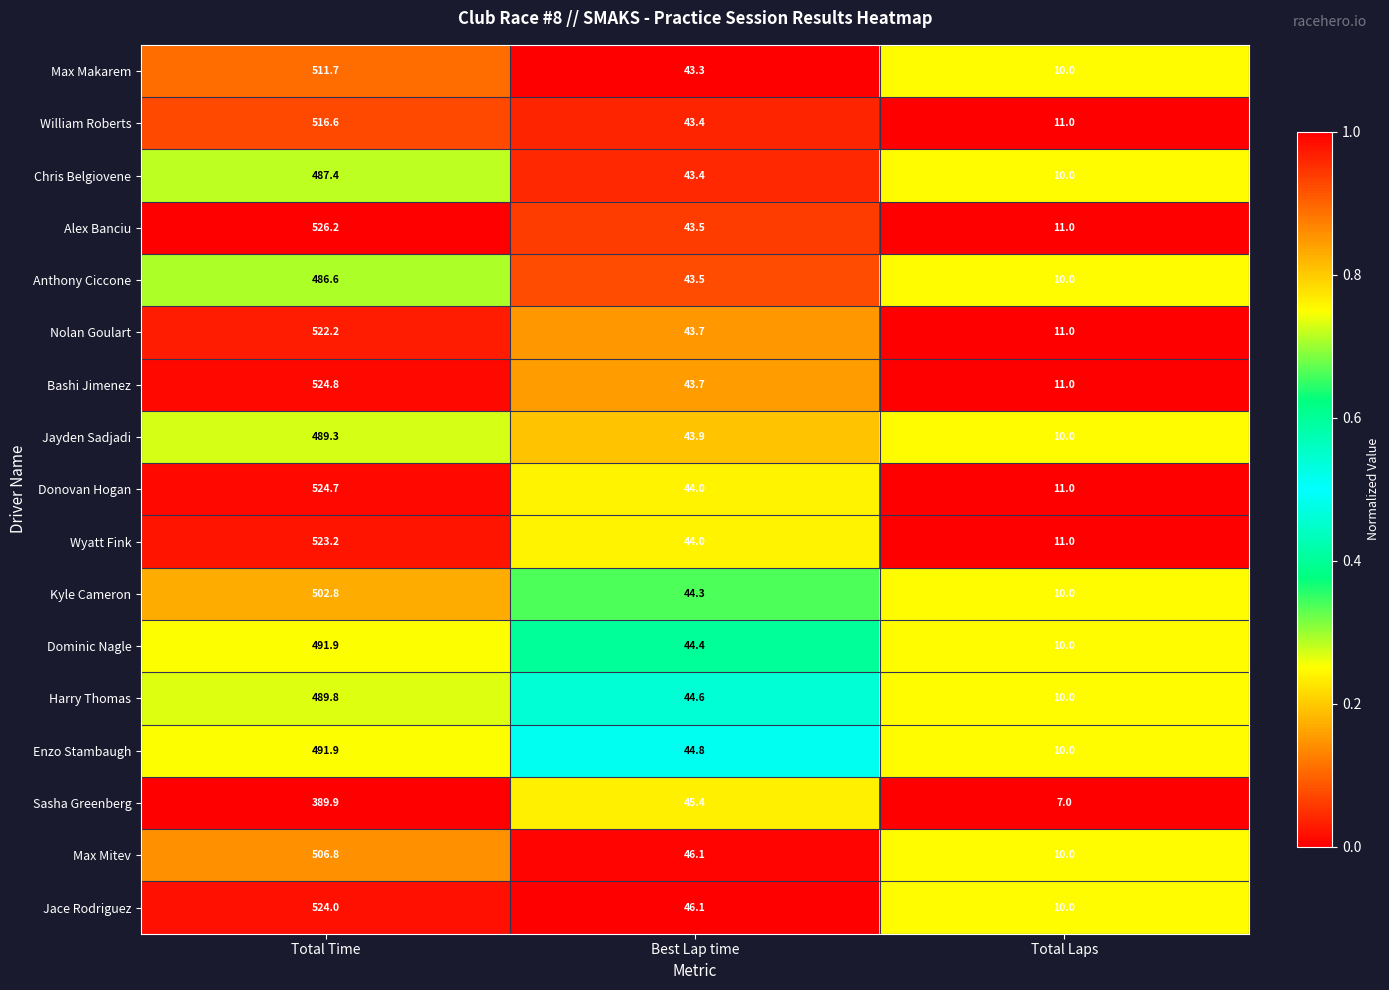

Which series has the largest total across all categories?

Alex Banciu